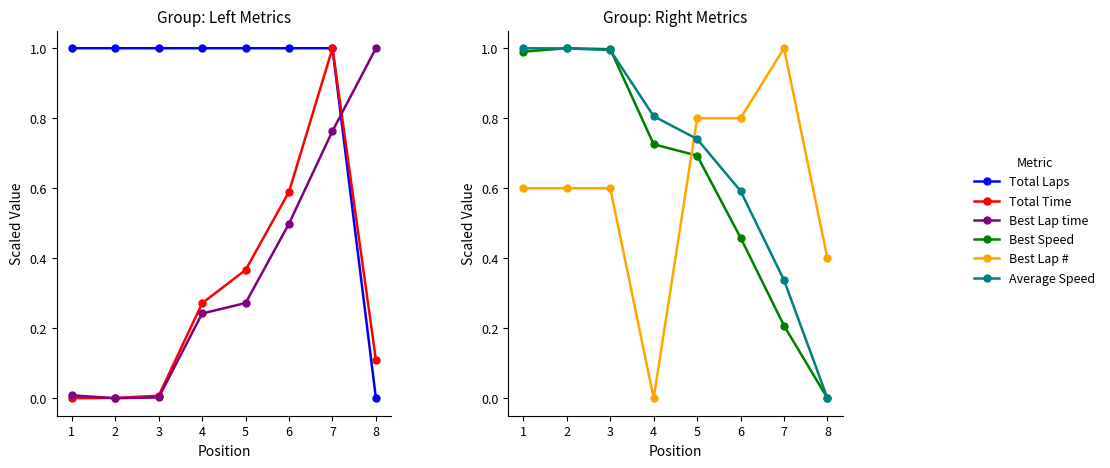

How many categories are shown in the chart?

8